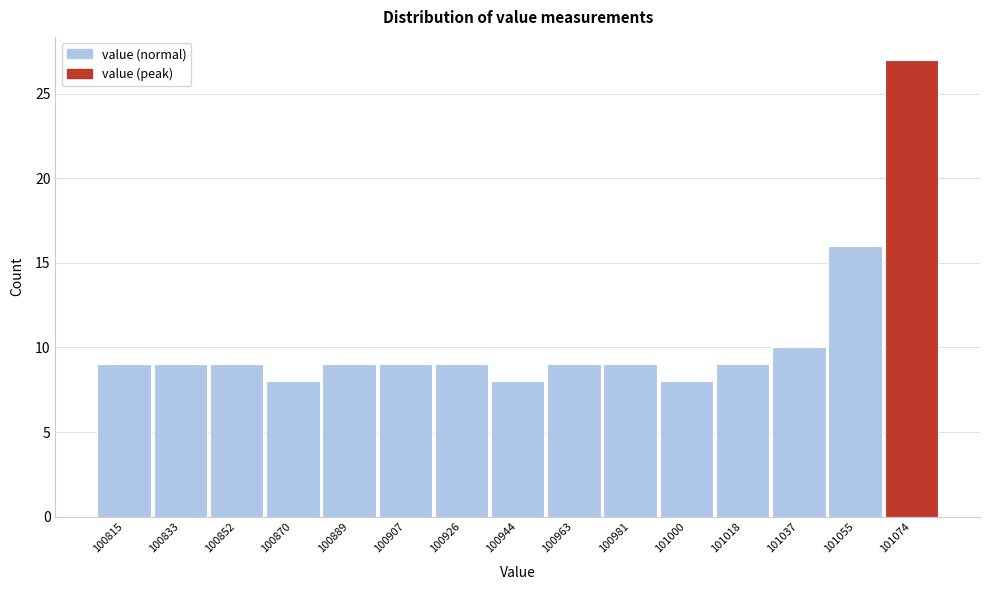

Reading left to right, what are all the values shown in this chart?

100815=9	100833=9	100852=9	100870=8	100889=9	100907=9	100926=9	100944=8	100963=9	100981=9	101000=8	101018=9	101037=10	101055=16	101074=27